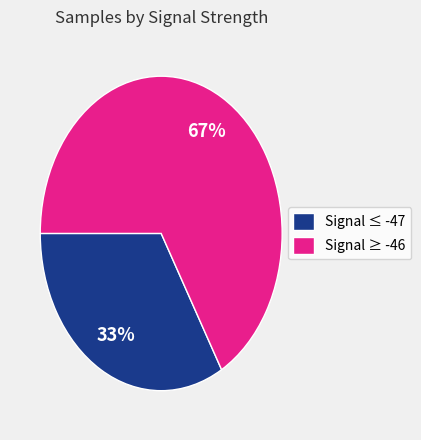

True or false: Signal ≥ -46 accounts for 67% of the total.

True